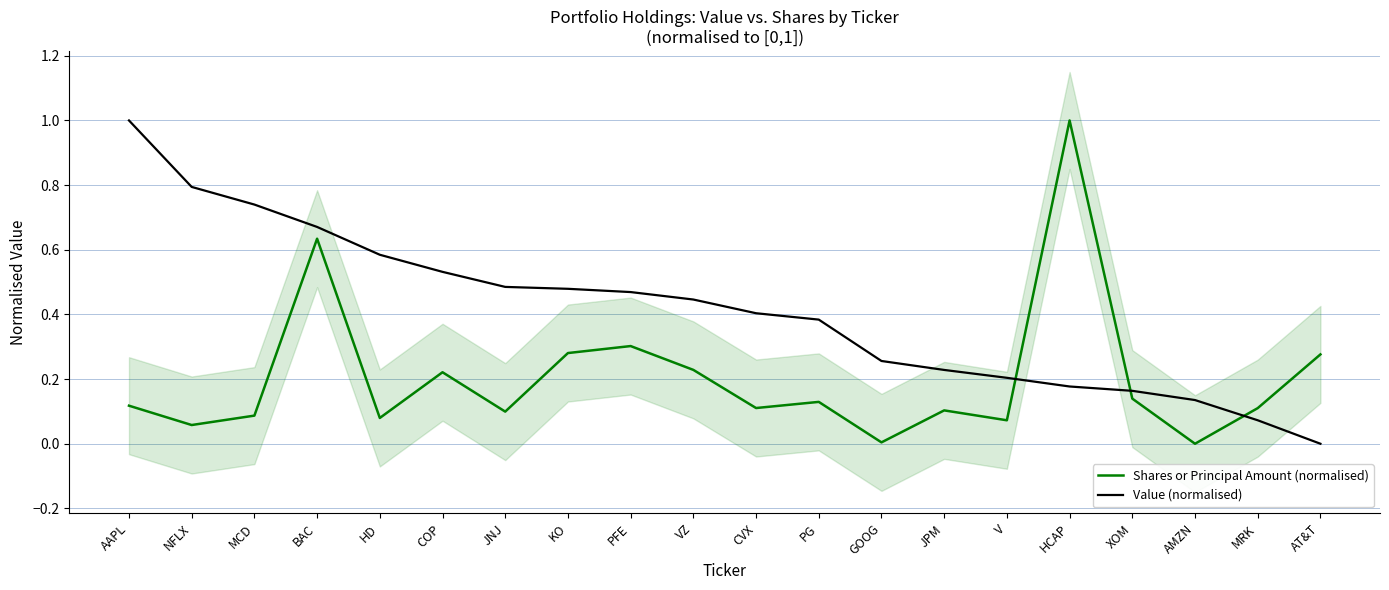

Reading right to left, extract all data points from this chart.

Shares or Principal Amount (normalised): 0.3	0.1	0.0	0.1	1.0	0.1	0.1	0.0	0.1	0.1	0.2	0.3	0.3	0.1	0.2	0.1	0.6	0.1	0.1	0.1
Value (normalised): 0.0	0.1	0.1	0.2	0.2	0.2	0.2	0.3	0.4	0.4	0.4	0.5	0.5	0.5	0.5	0.6	0.7	0.7	0.8	1.0